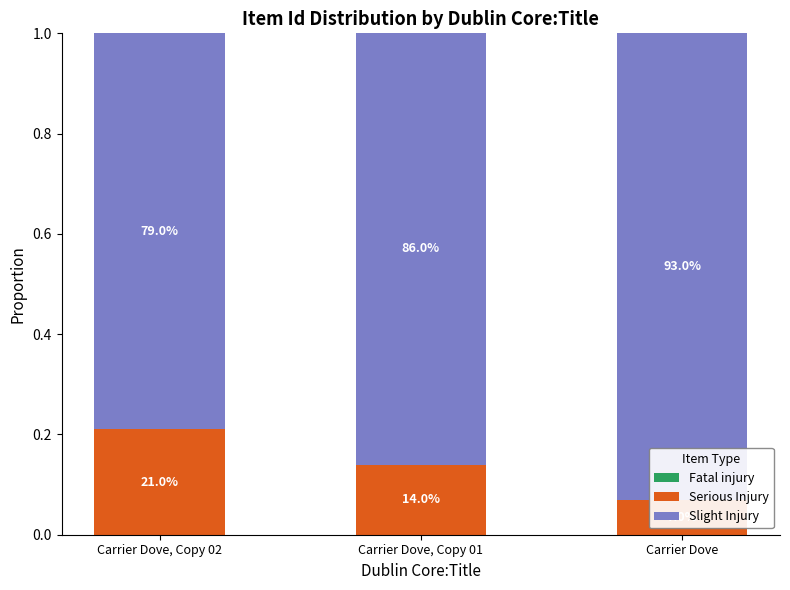

What is the sum of the Serious Injury values at Carrier Dove, Copy 01 and Carrier Dove?

0.2